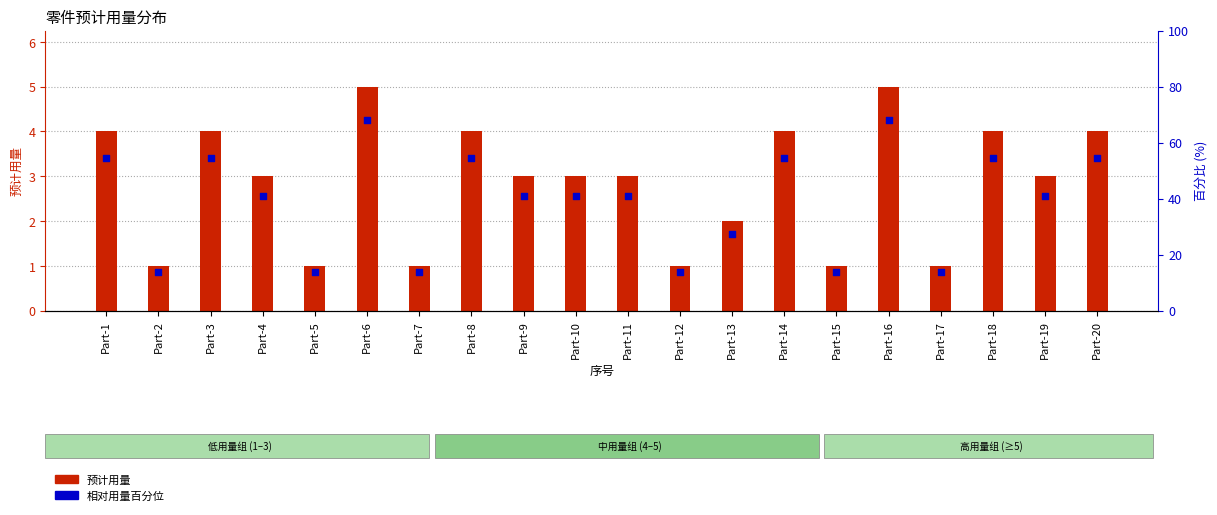

What are all the series names shown in the legend?

预计用量, 相对用量百分位